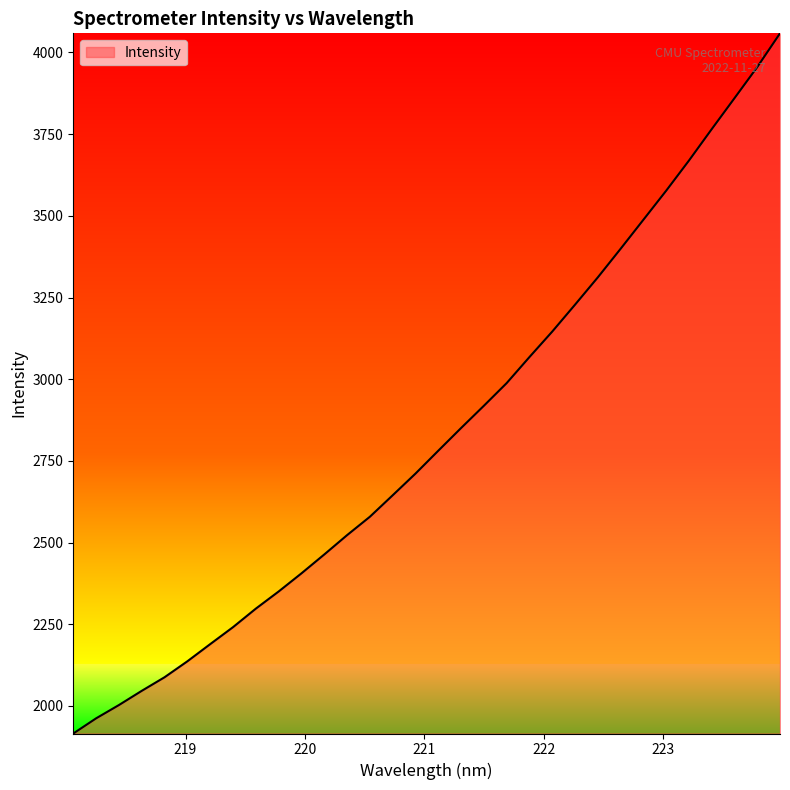

True or false: there are more than 0 points higher than both neighbors.

False